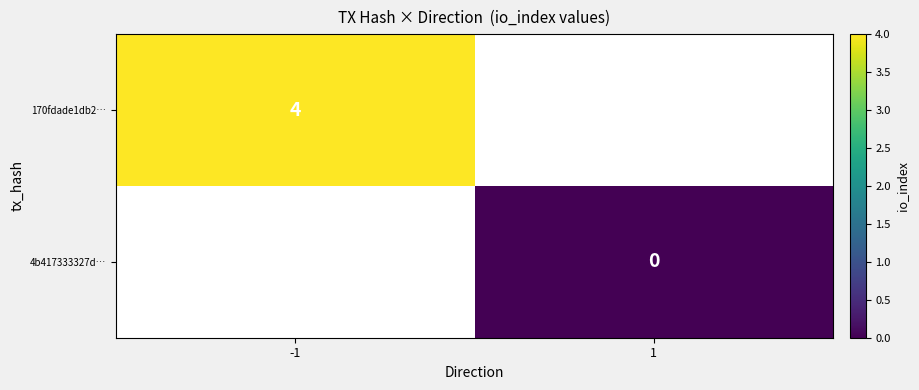

The value of 170fdade1db2… at -1 is 2. True or false?

False